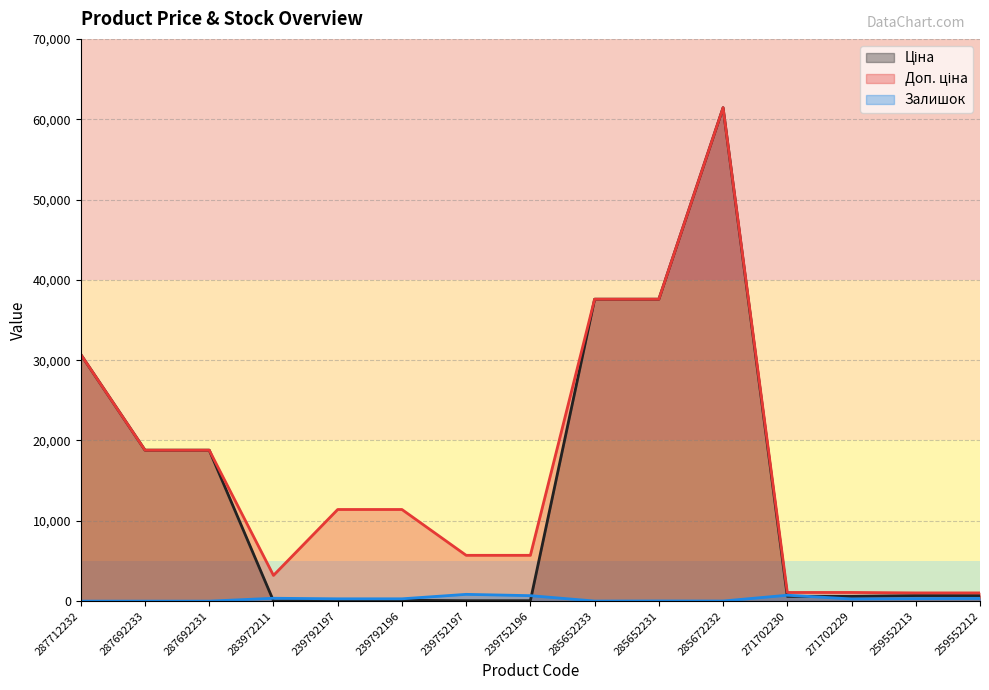

True or false: Ціна has more than 0 points higher than both neighbors.

True